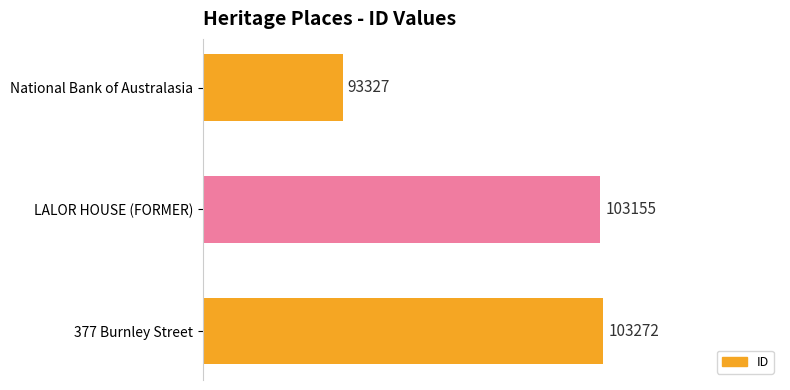

Which category has the lowest value across all series?

National Bank of Australasia